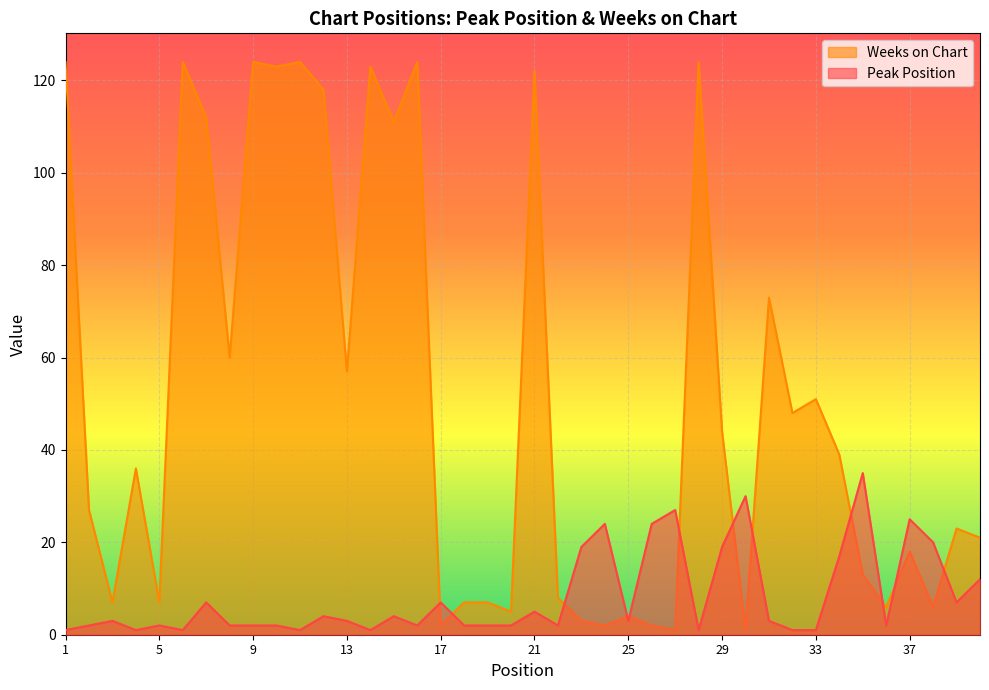

At 32, list the series in order from smallest to largest.

Peak Position, Weeks on Chart